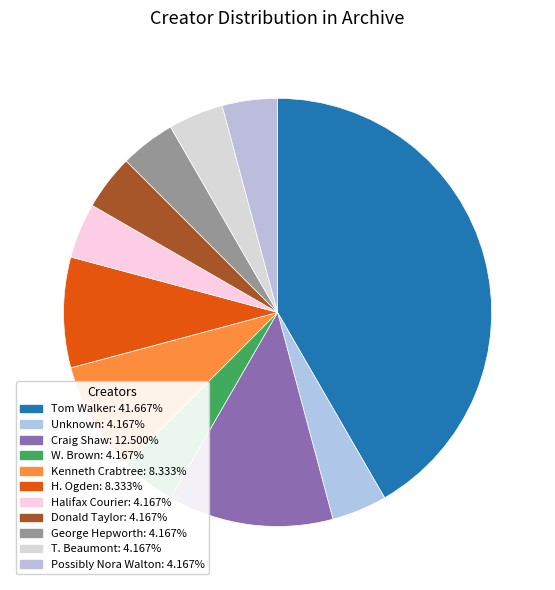

Which slice is the largest?

Tom Walker